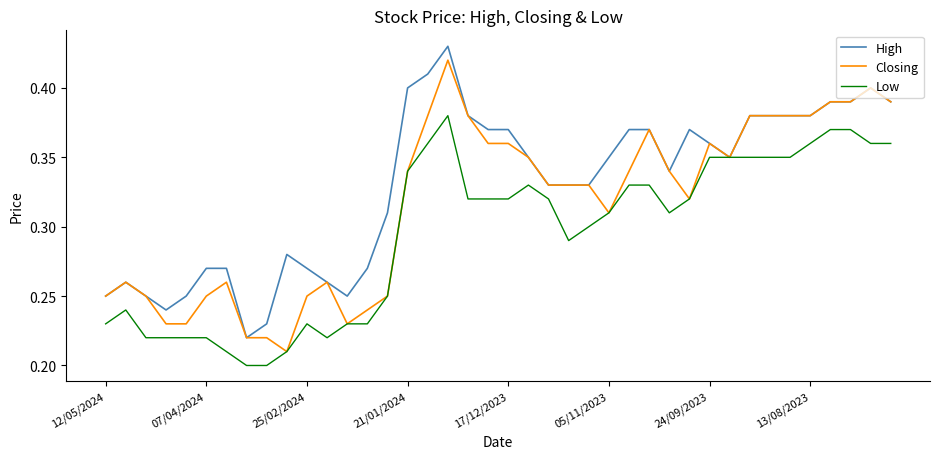

Which series has the largest total across all categories?

High